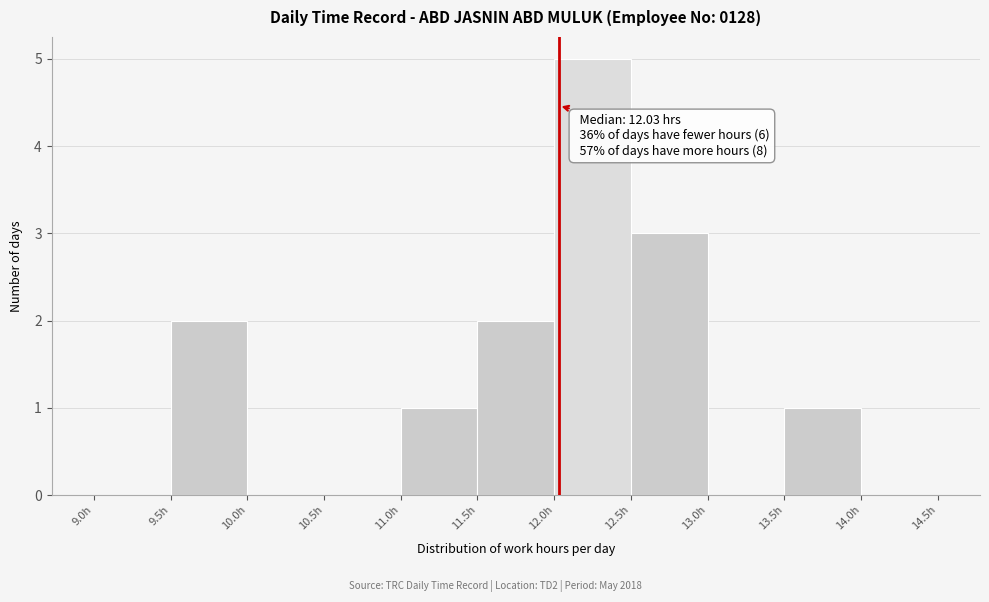

Over which range of the x-axis is the bar tallest?

12.0 to 12.5